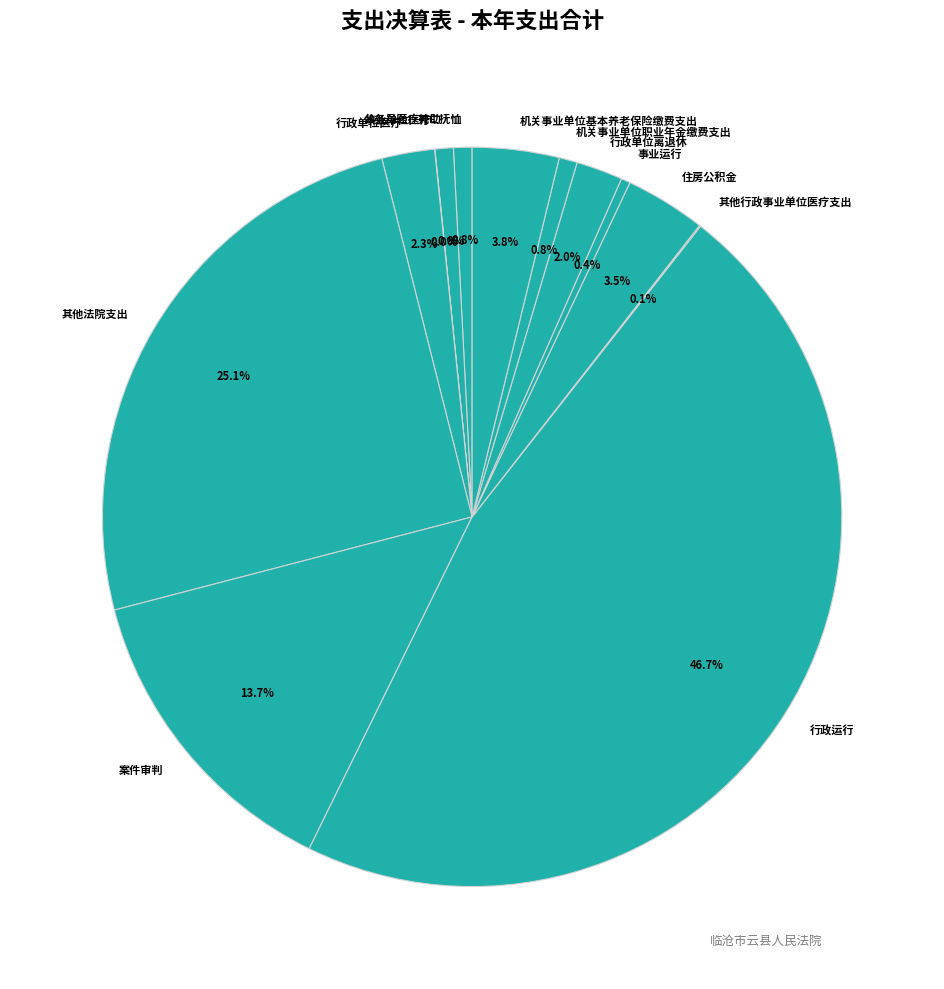

Is 事业运行 the majority of the pie?

No